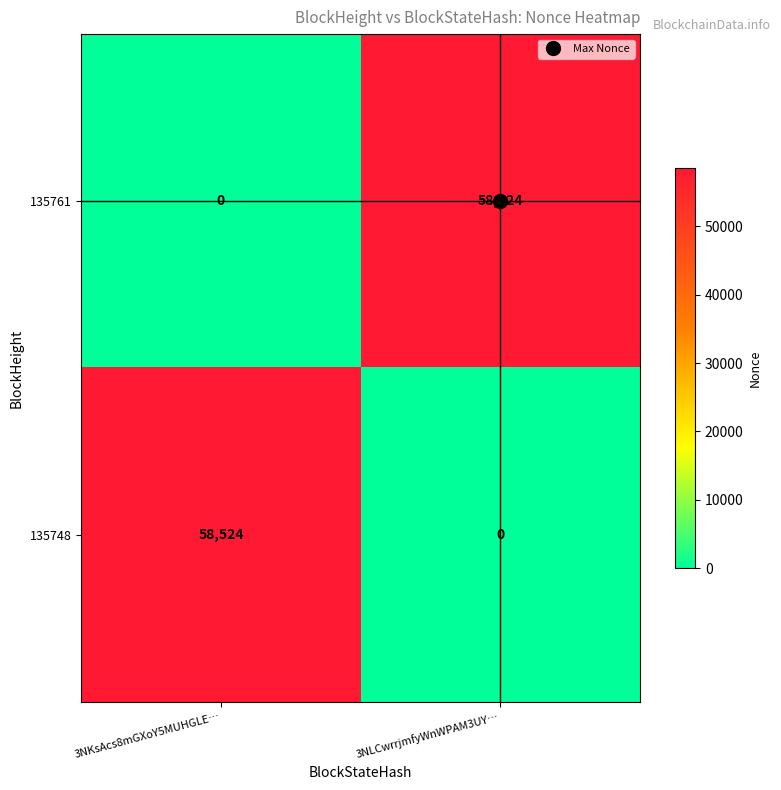

How many values in 135748 are above zero?

1